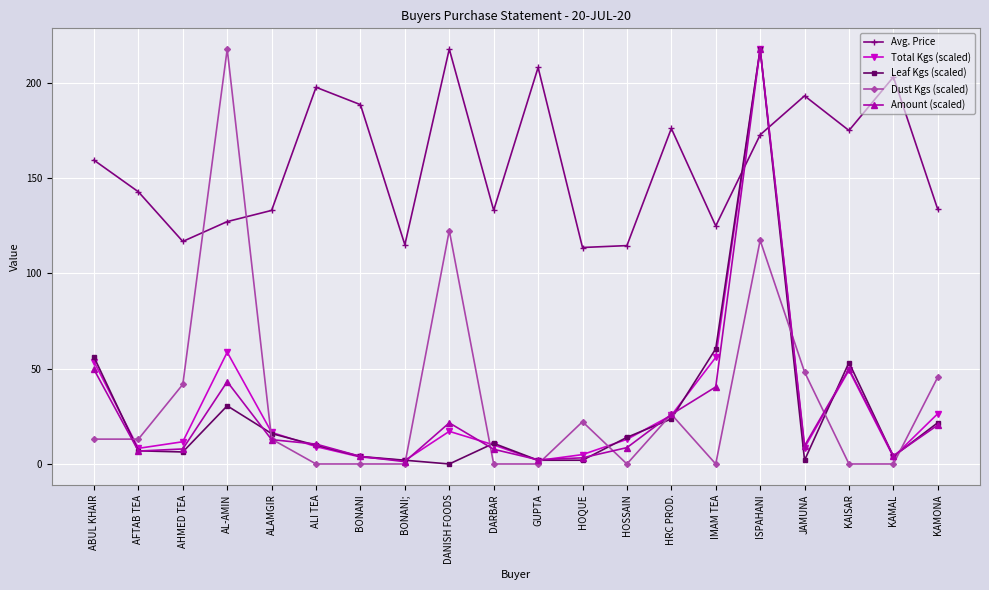

Is it true that Leaf Kgs (scaled) equals 93.9 at KAISAR?

False